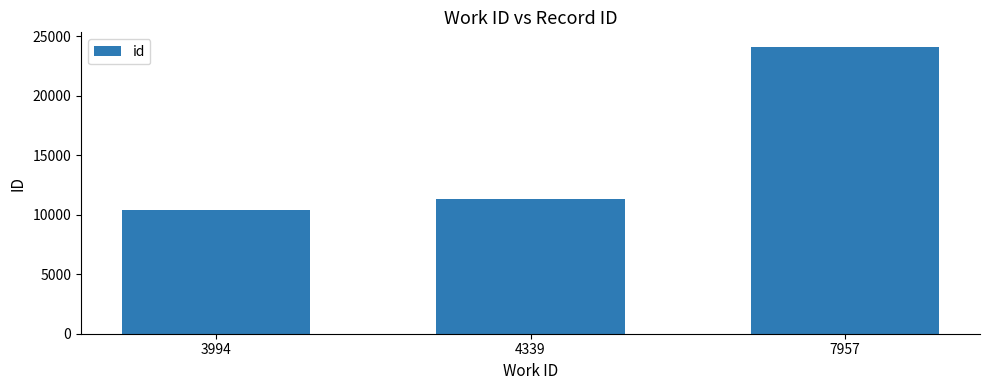

At which category does the chart reach its minimum across all series?

3994